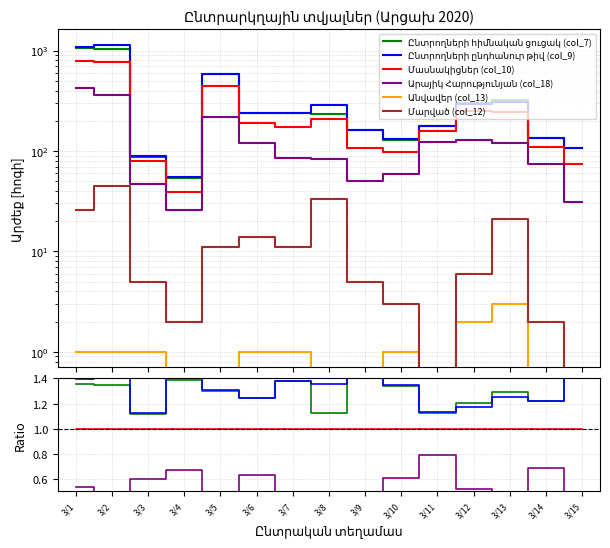

How many series are shown in this chart?

6